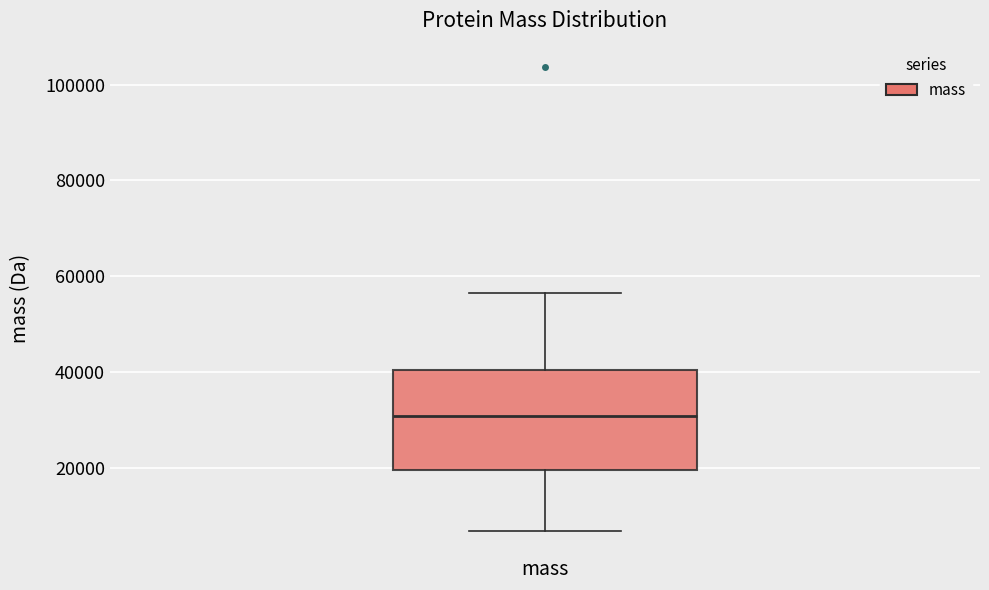

Where is the lower edge of the box for mass on the y-axis? The values are not printed on the chart, so give them approximately, as read against the axis.

20000